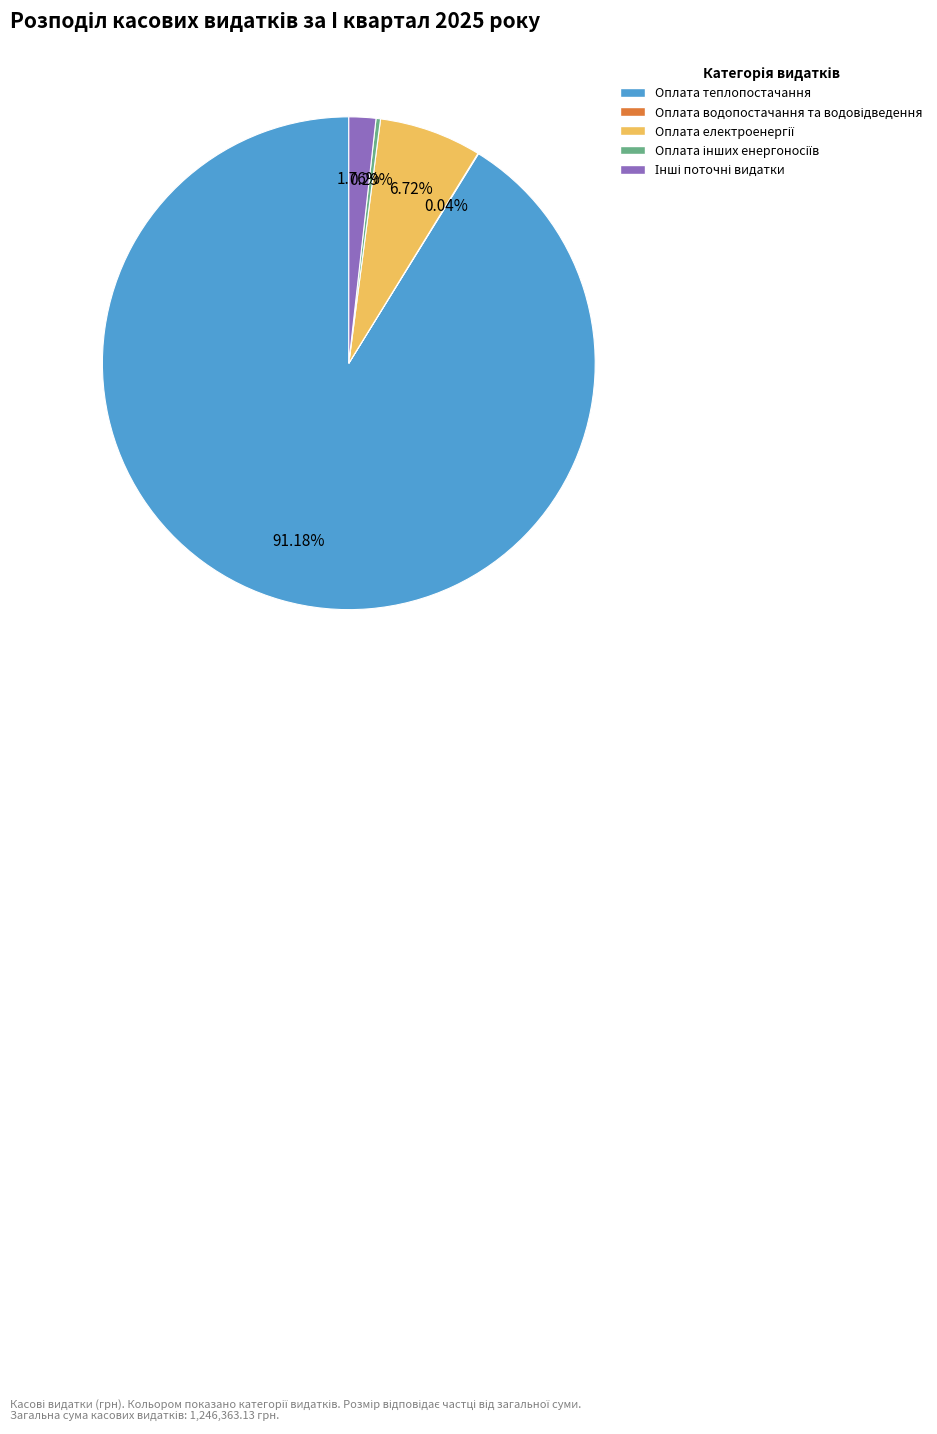

Which category has the biggest portion of the pie?

Оплата теплопостачання